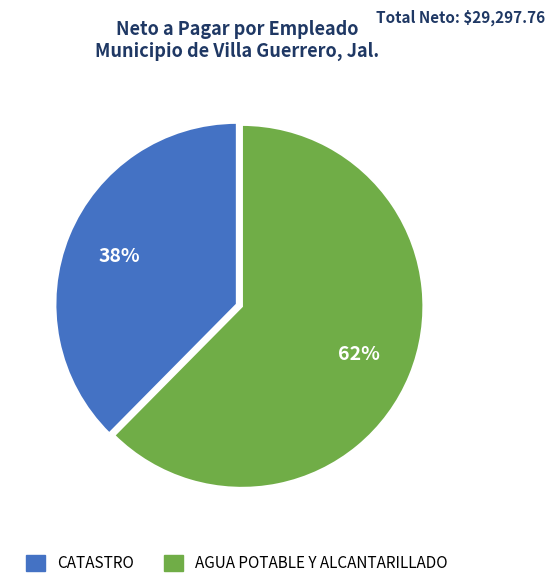

Rank the categories by value from lowest to highest.

CATASTRO, AGUA POTABLE Y ALCANTARILLADO